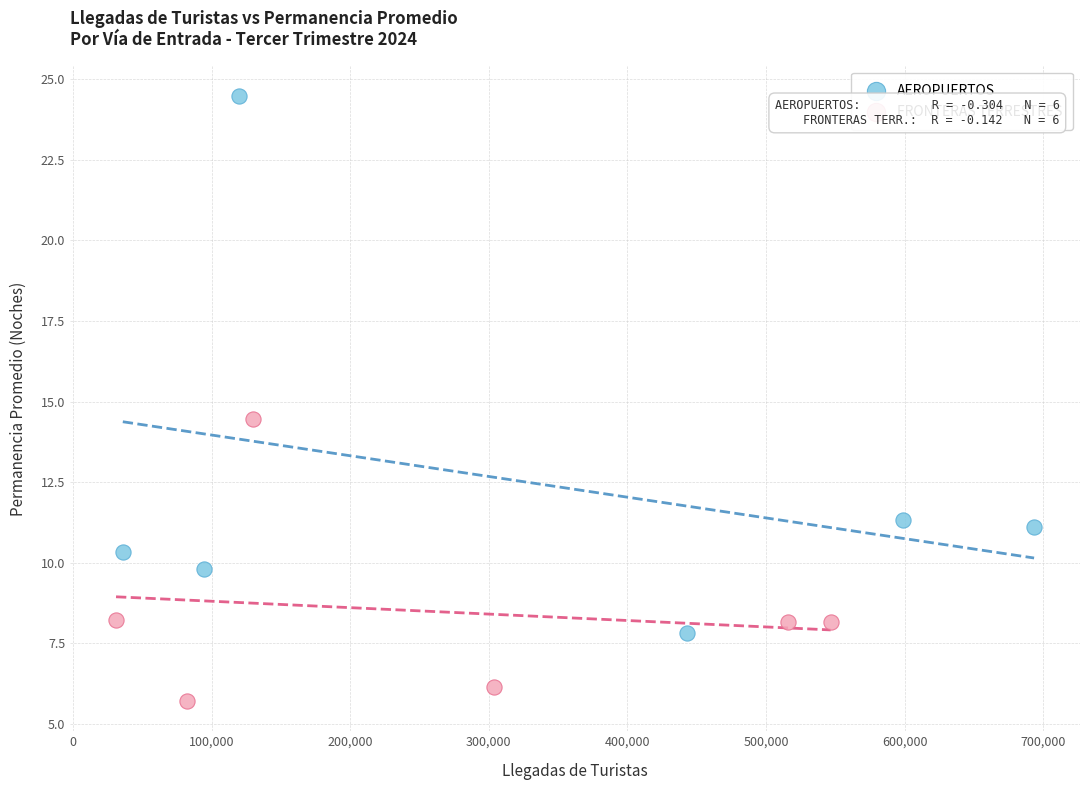

Which series reaches the minimum Y coordinate?

FRONTERAS TERRESTRES